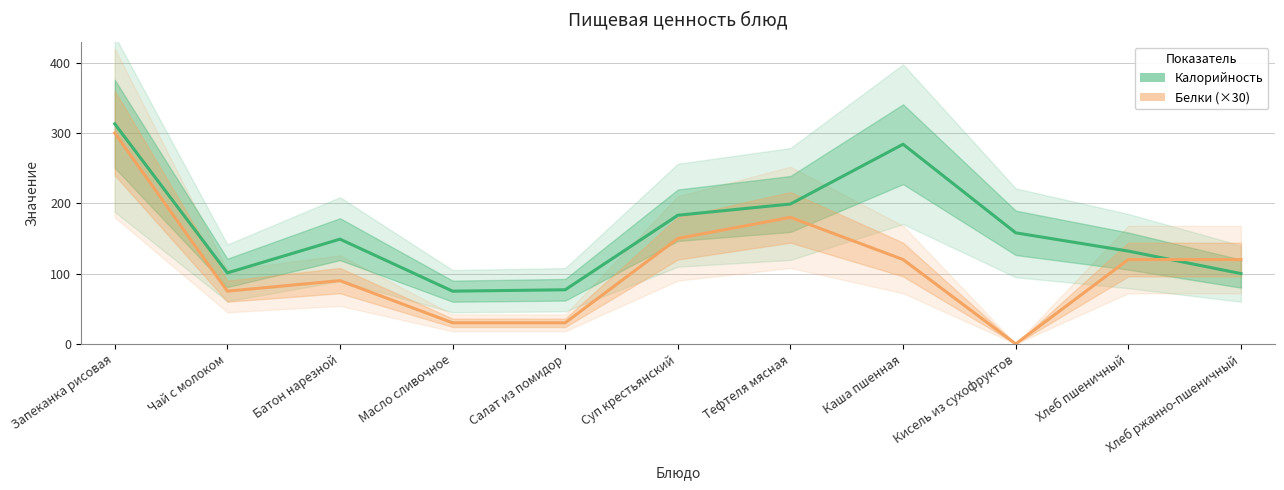

Which has a higher value, Чай с молоком or Масло сливочное?

Чай с молоком